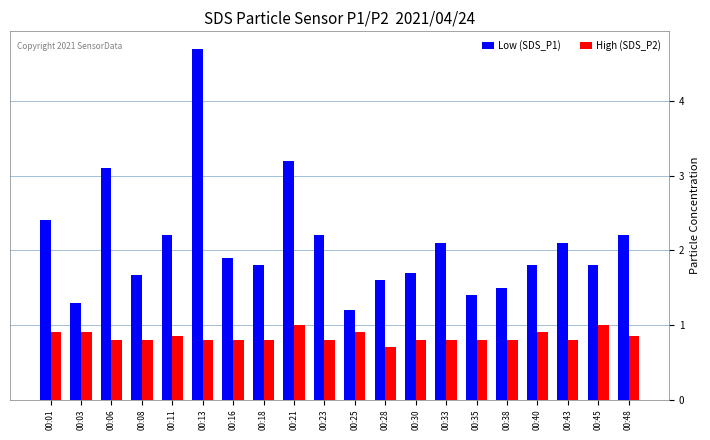

Where is High (SDS_P2) nearest to the value 0?

00:28